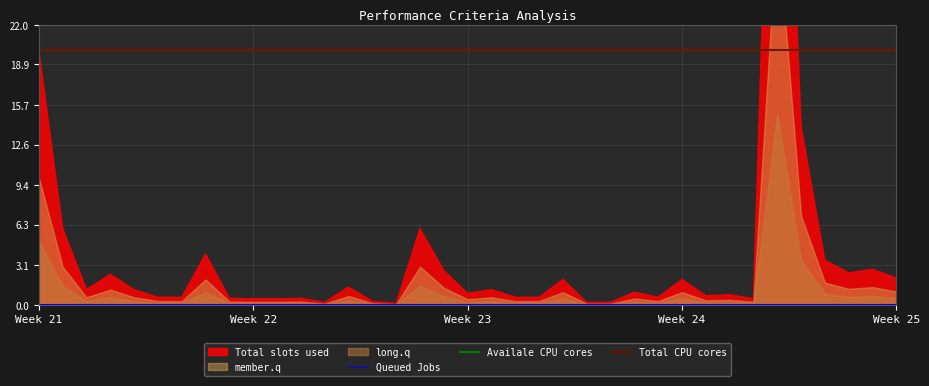

True or false: Queued Jobs has a value of 0.1 at 8.

True